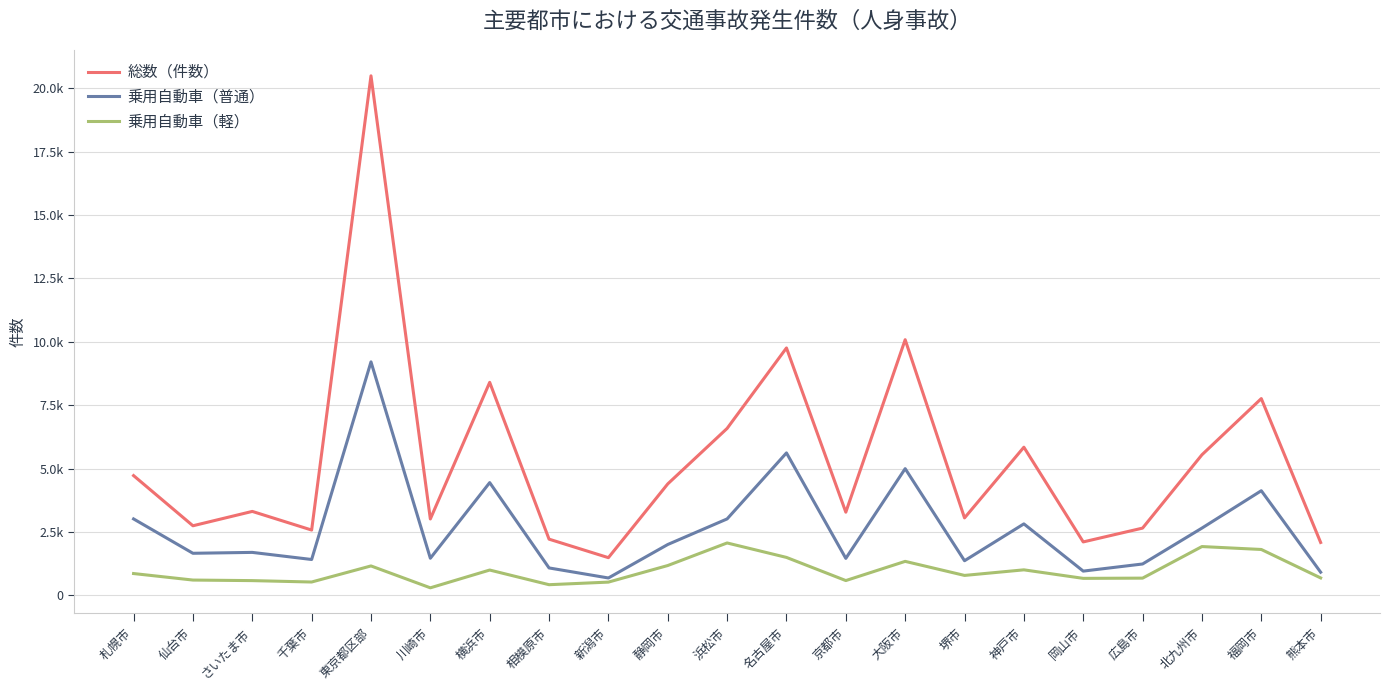

What is the difference between the maximum and minimum values in the 乗用自動車（普通） series?

8522